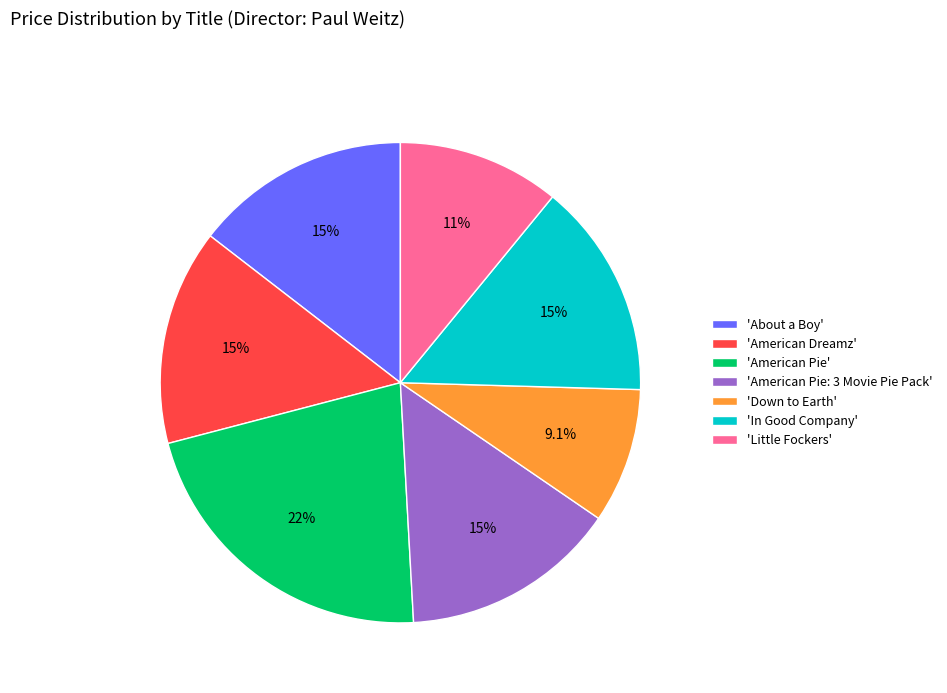

What is the total percentage of 'Little Fockers' and 'American Pie'?

32.7%